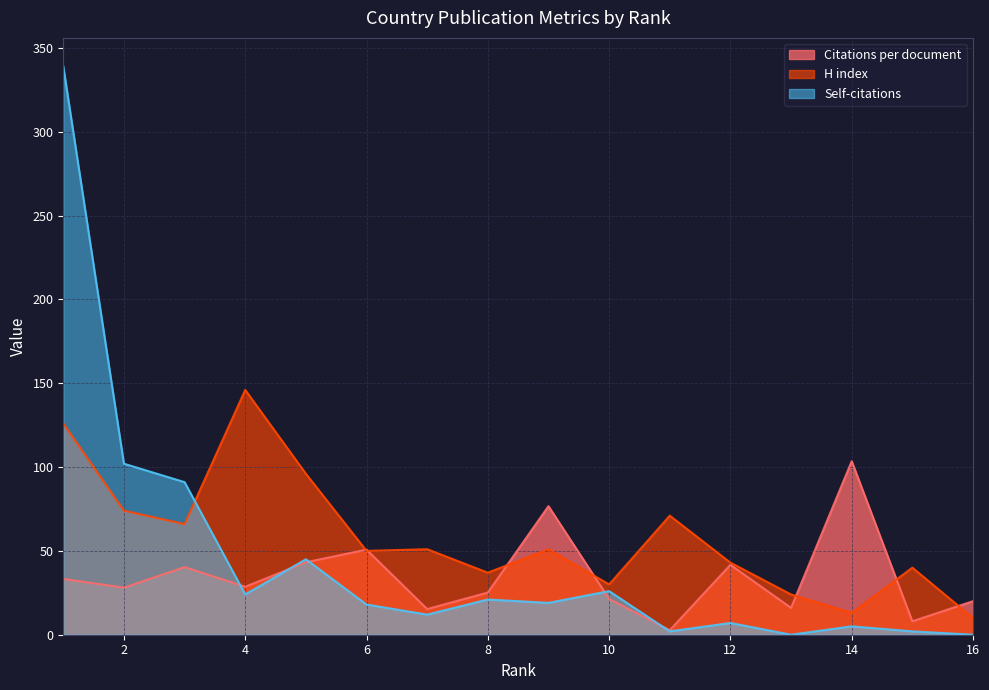

At which category does Citations per document reach its first local valley?

2